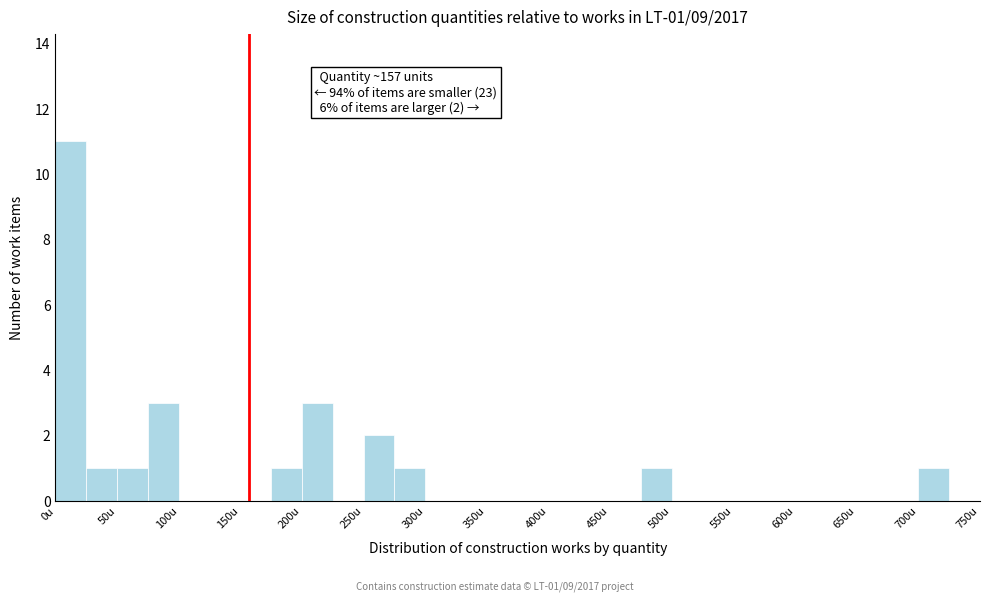

Over which range of the x-axis is the bar tallest?

0 to 25